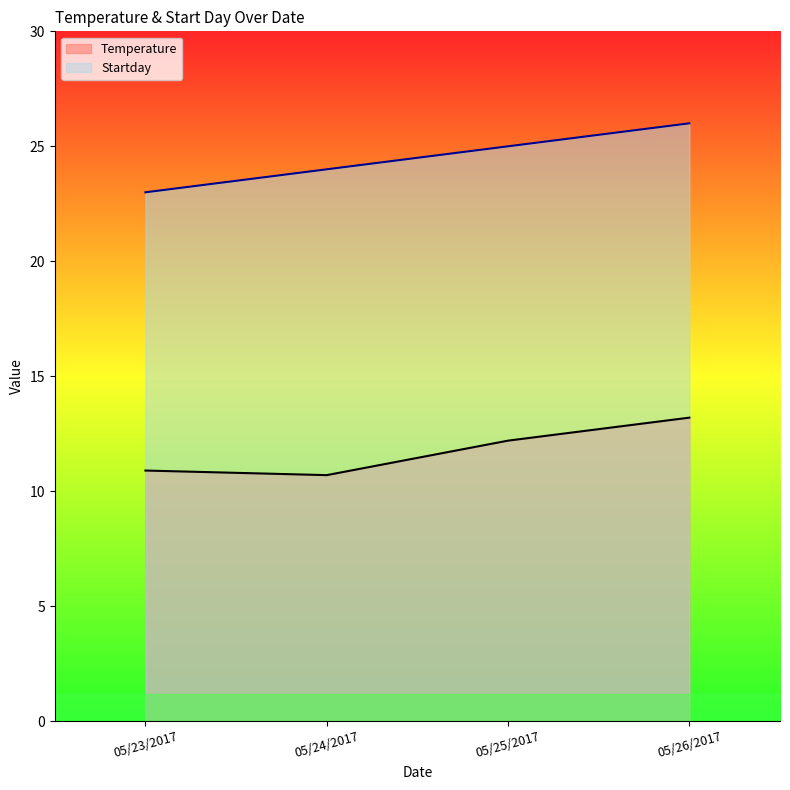

What is the difference between the second highest and minimum values in the Temperature series?

1.5